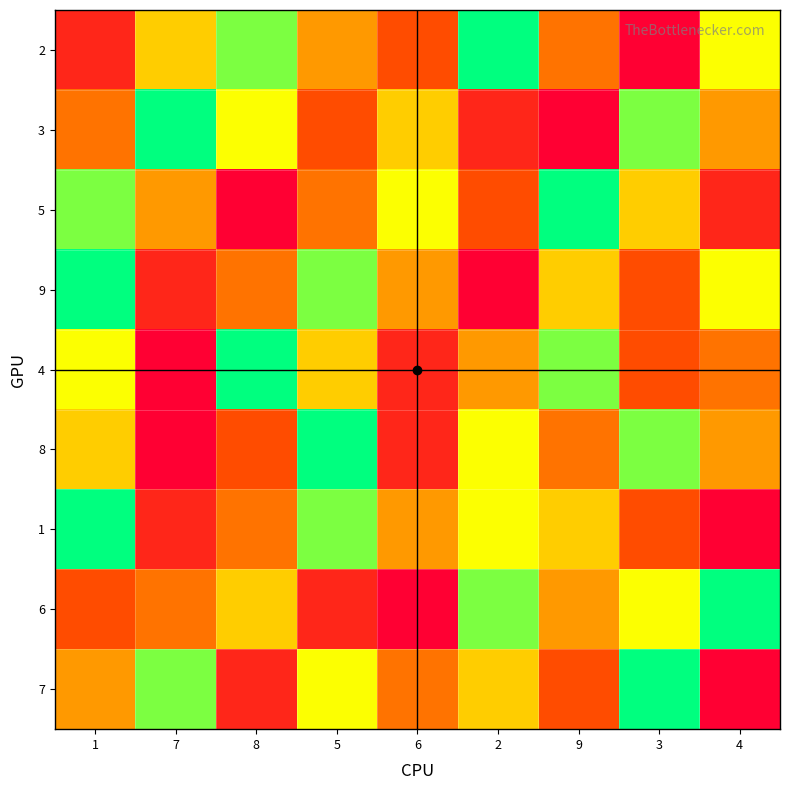

At how many categories does at least one series exceed 3?

9